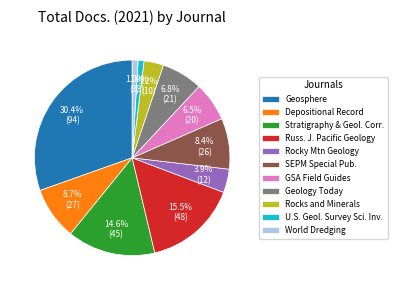

Is there any slice that represents more than half of the pie?

No